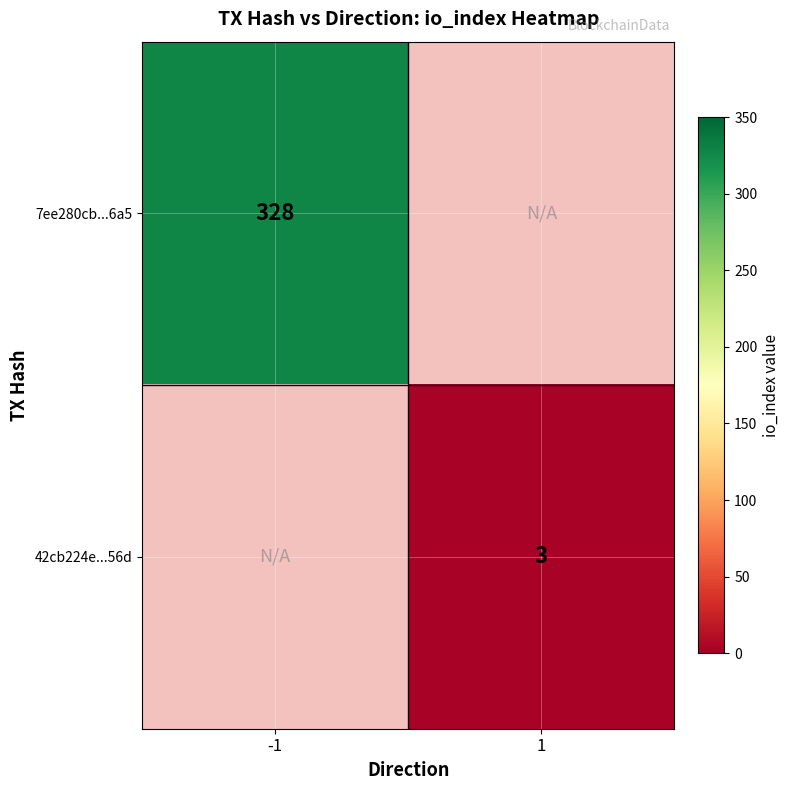

The value of 7ee280cb...6a5 at -1 is 433. True or false?

False